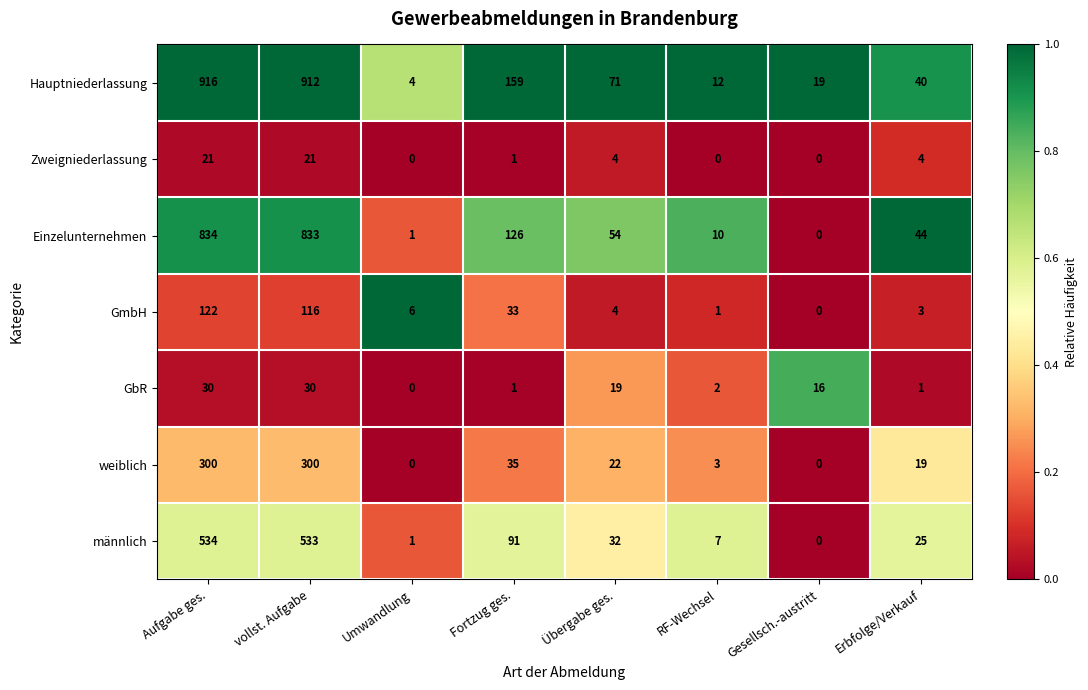

What is the difference between the highest and lowest values at Umwandlung?

6